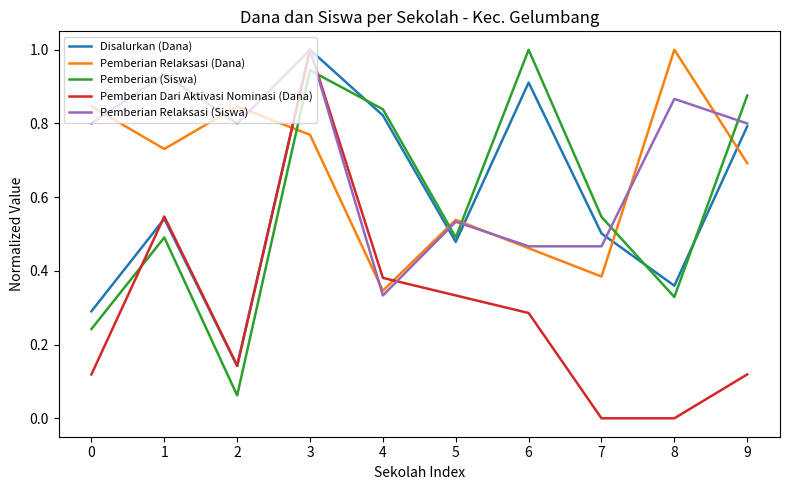

What are all the series names shown in the legend?

Disalurkan (Dana), Pemberian Relaksasi (Dana), Pemberian (Siswa), Pemberian Dari Aktivasi Nominasi (Dana), Pemberian Relaksasi (Siswa)